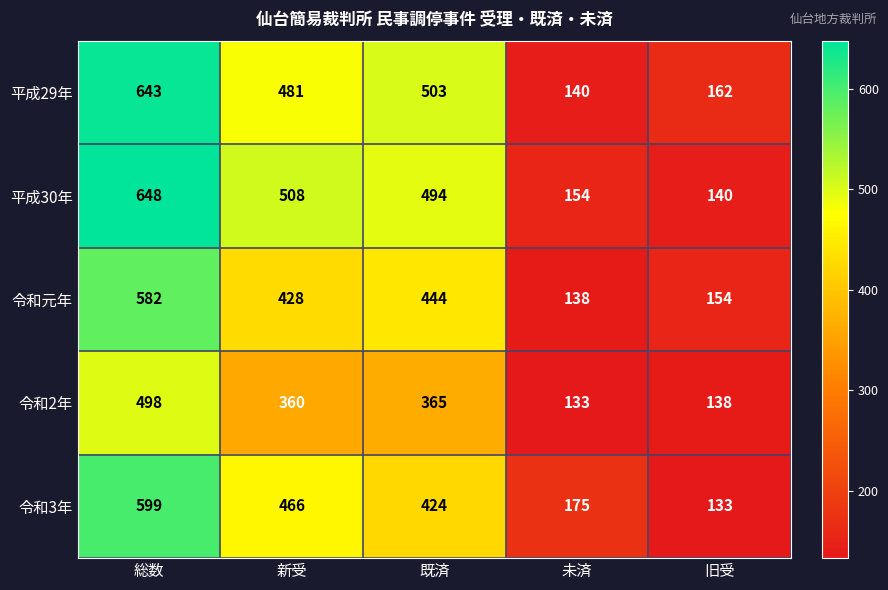

What is the spread (max minus min) of values at 総数?

150